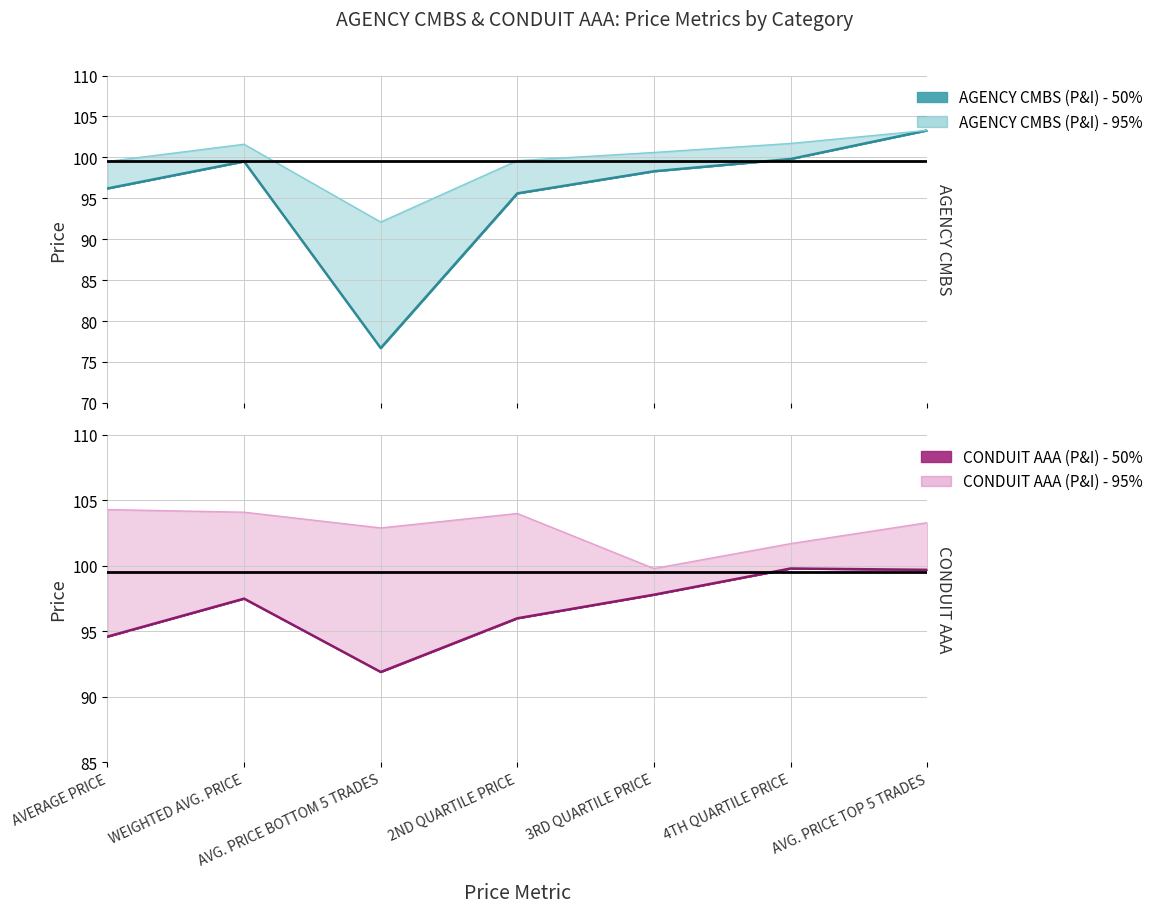

Where does the AGENCY CMBS (P&I) - 50% series first go above 98?

WEIGHTED AVG. PRICE